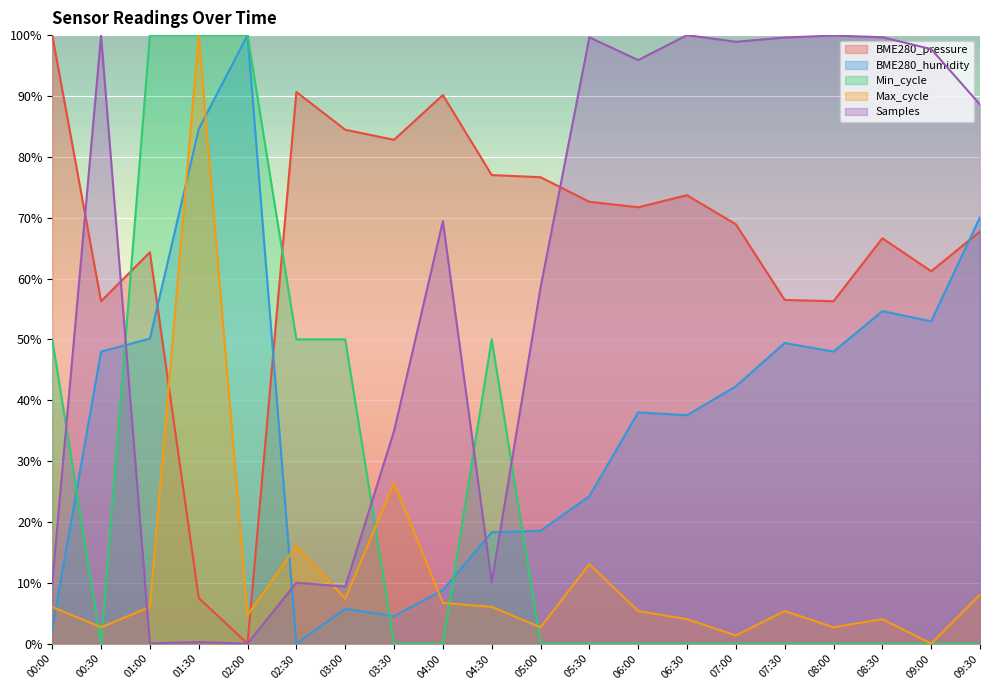

Which label corresponds to the smallest value in the chart?

02:00